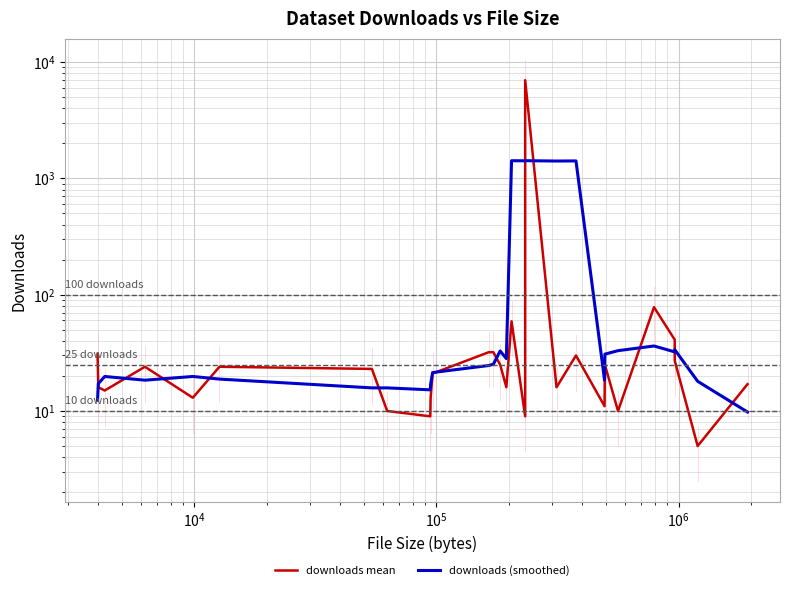

How many times do downloads (smoothed) and downloads mean cross each other?

12